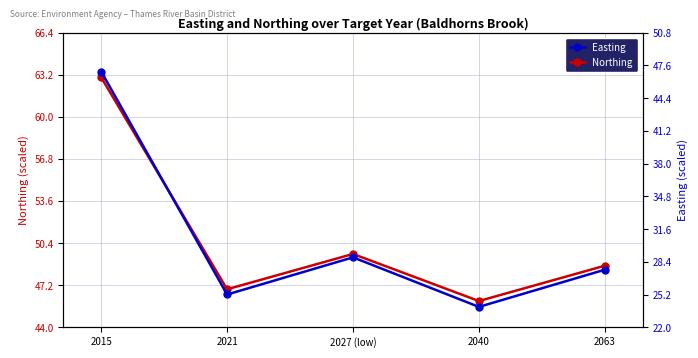

At which label is Easting closest to 35?

2027 (low)